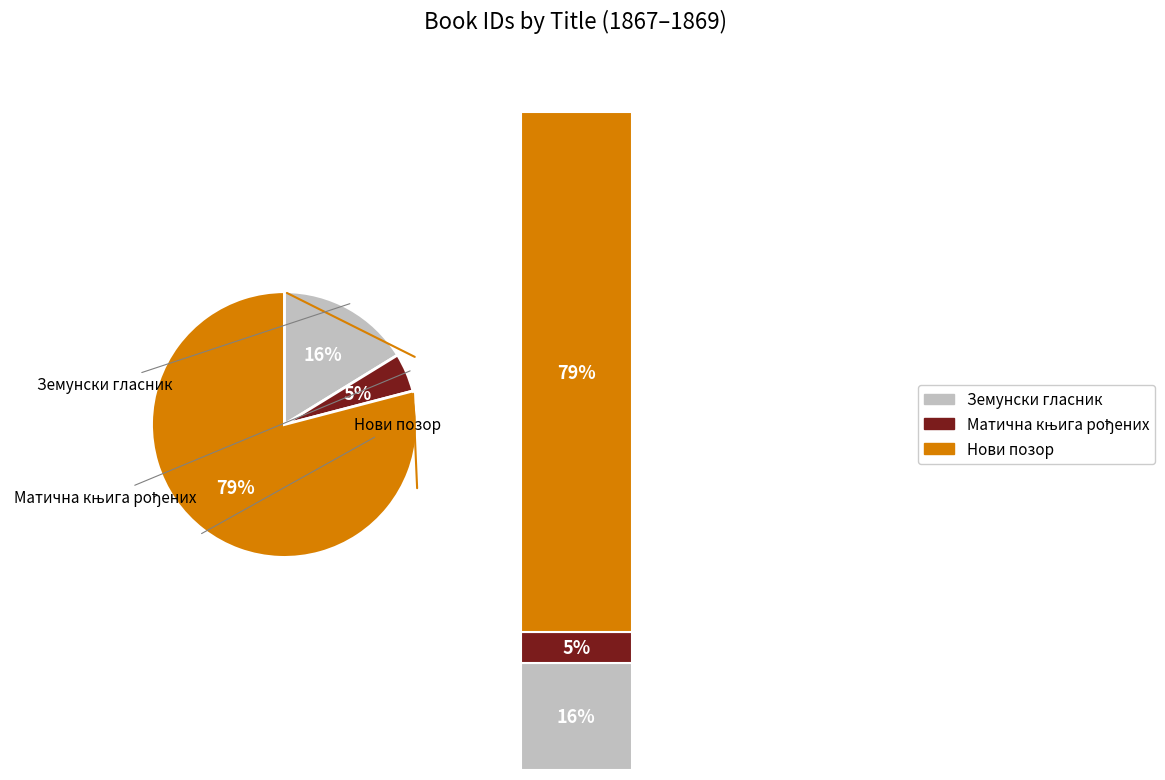

Is Нови позор the majority of the pie?

Yes